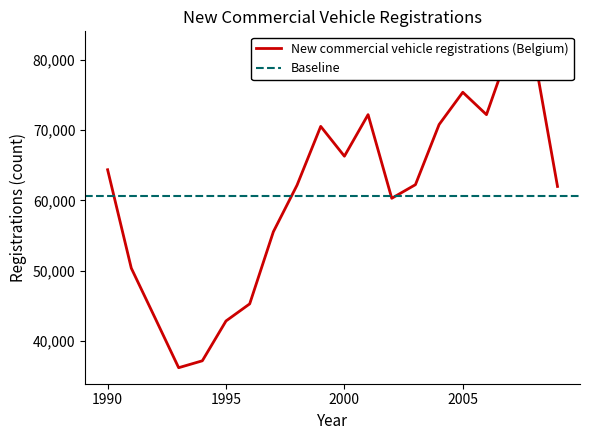

True or false: the data shows 80914 at 2008.

True